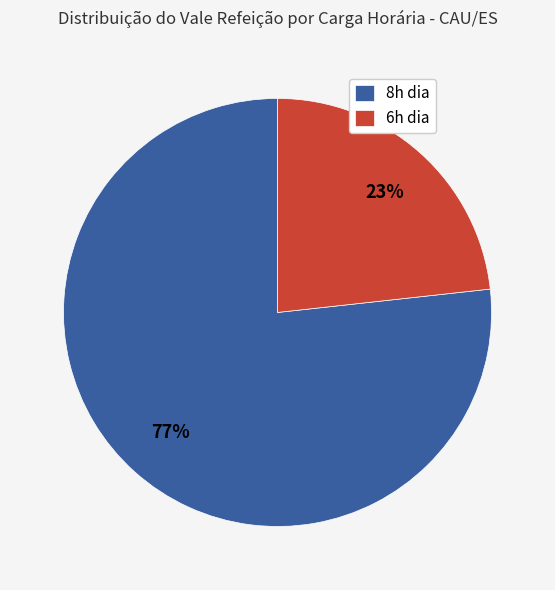

How many slices are in this pie chart?

2